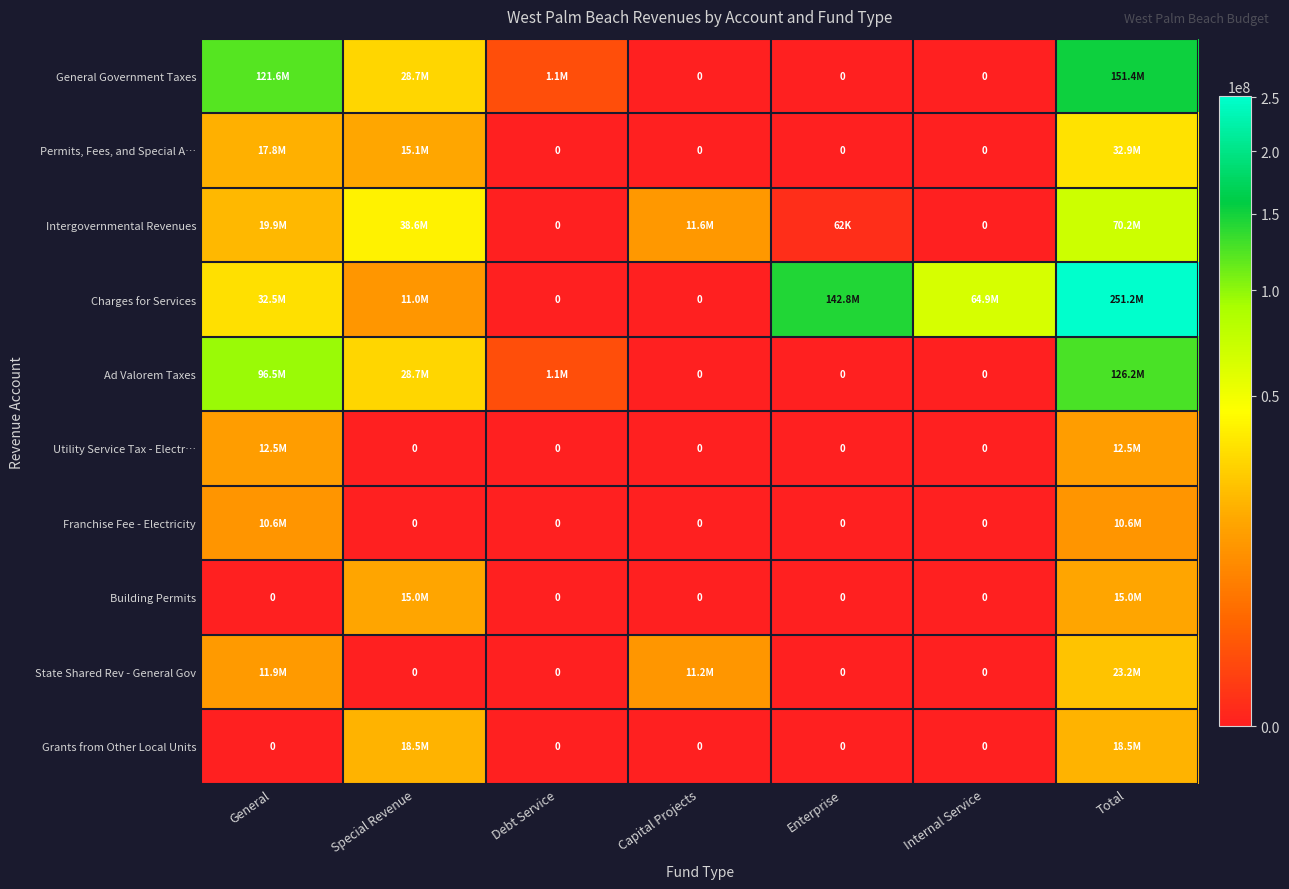

Which series has the widest spread of values?

Charges for Services